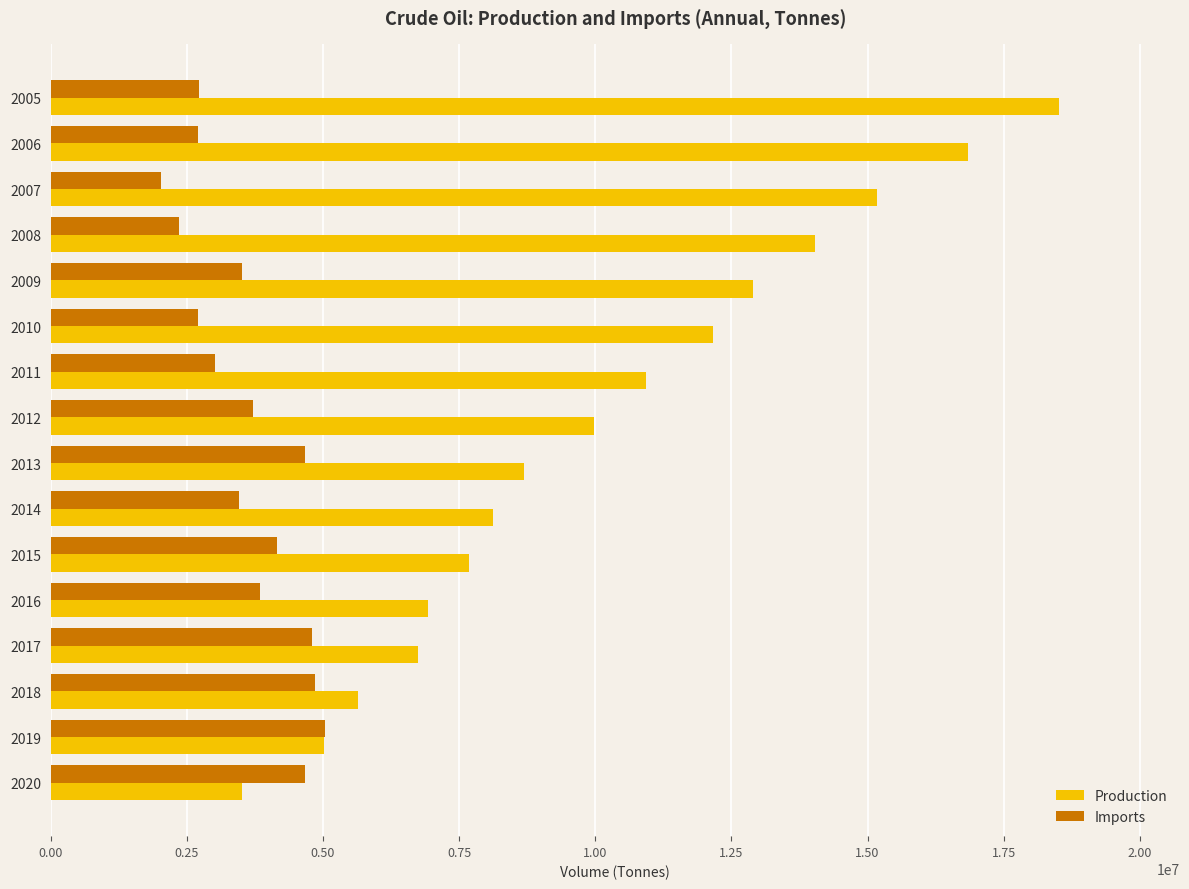

The value of Imports at 2006 is 4263888. True or false?

False